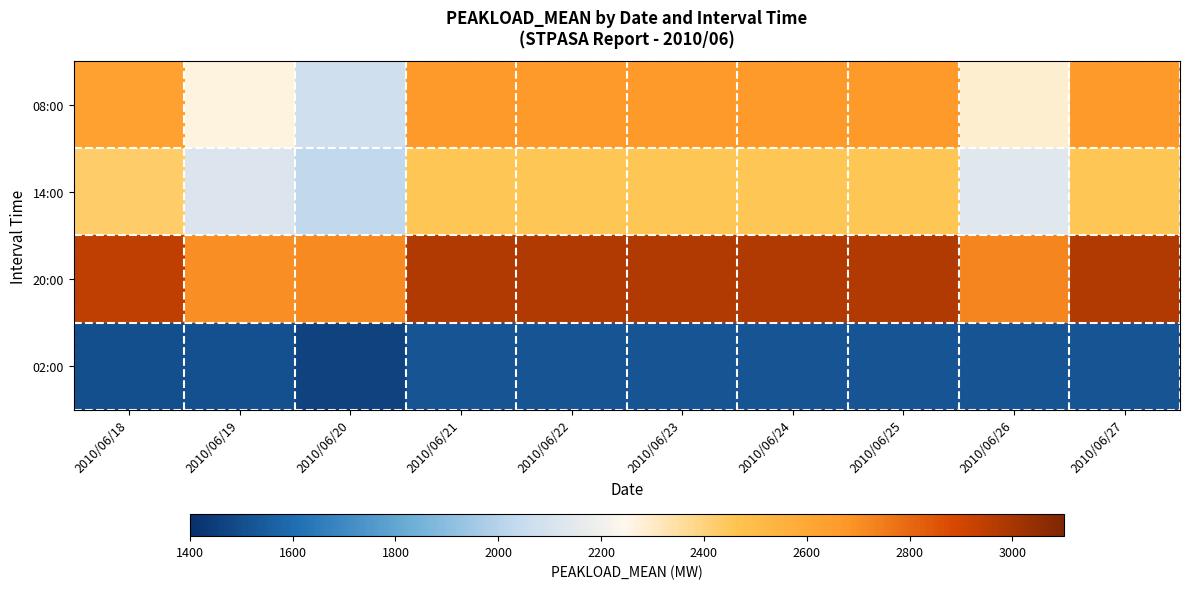

Which has a higher value, 2010/06/20 or 2010/06/22?

2010/06/22